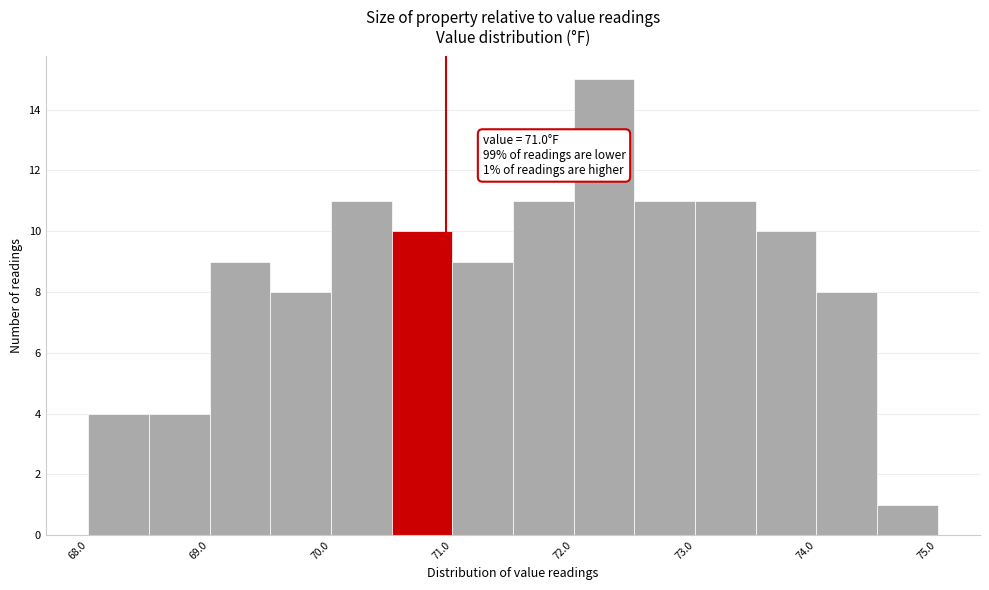

Over which range of the x-axis is the bar tallest?

72.05 to 72.55